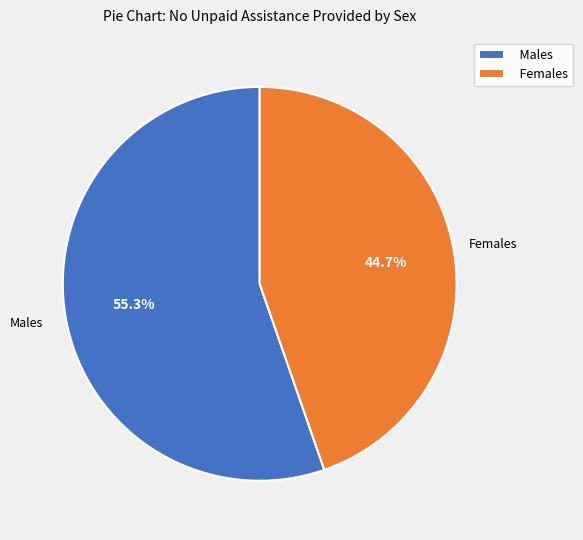

Between Males and Females, which is larger?

Males